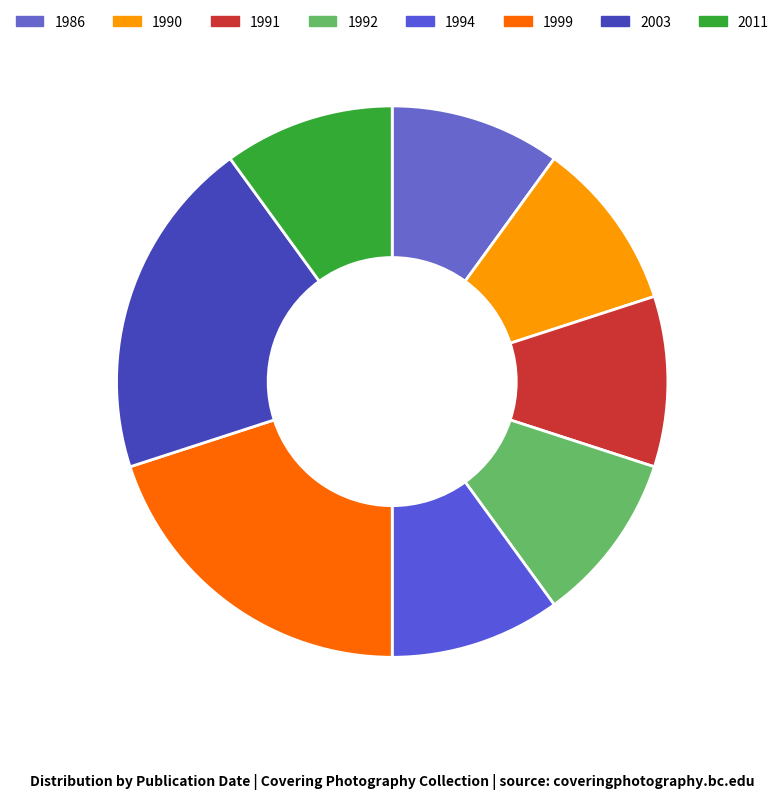

To the nearest percent, what percentage of the pie is 1992?

10%